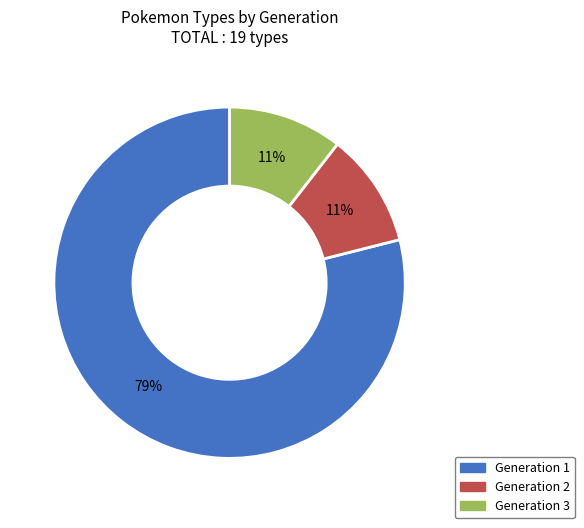

How many segments does this pie chart have?

3